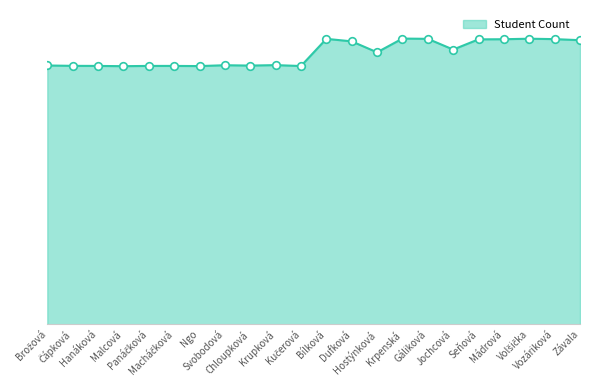

Which has a higher value, Bílková or Chloupková?

Bílková